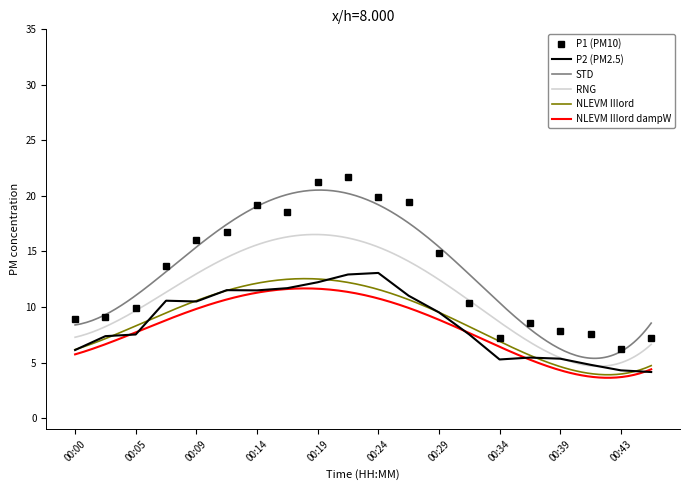

What is the smallest value displayed?

4.2